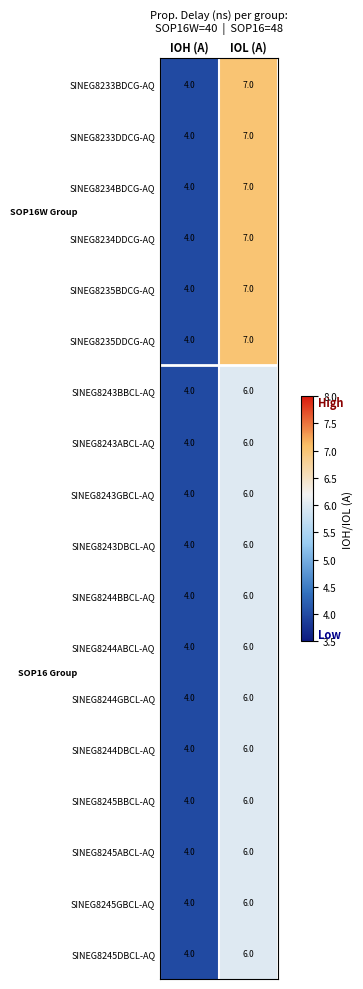

What is the total value across all series at IOH (A)?

72